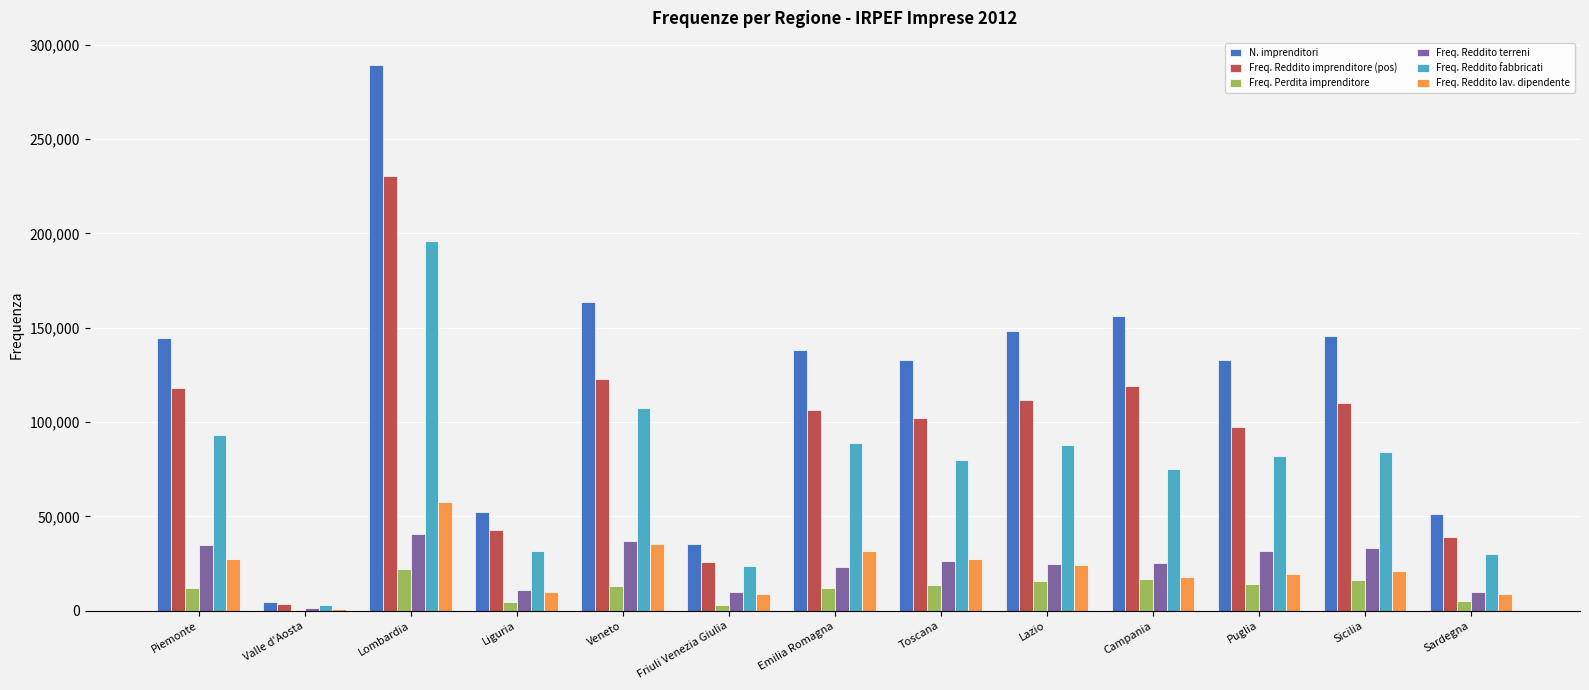

Which series has the largest total across all categories?

N. imprenditori